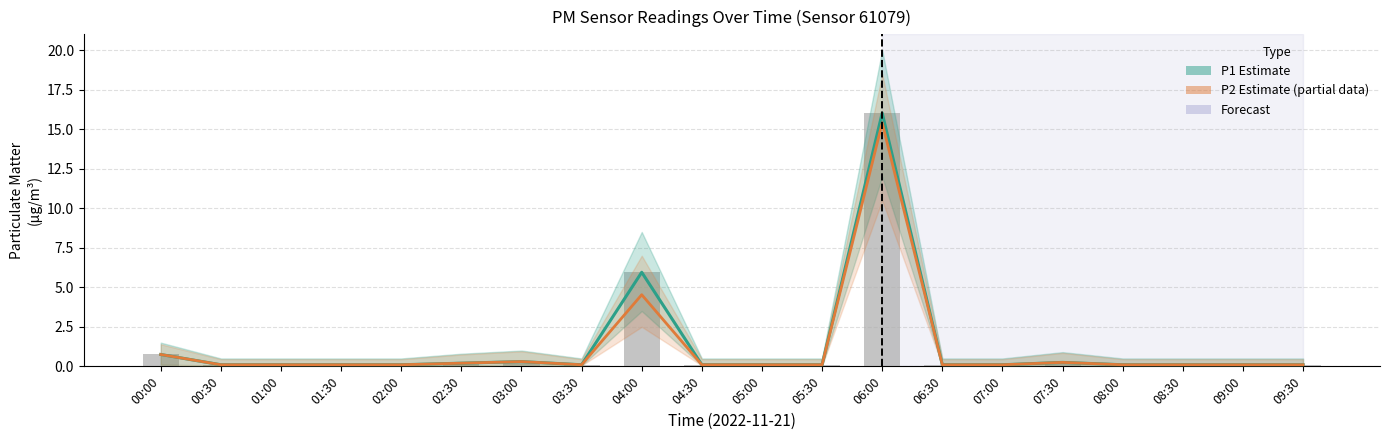

Rank the series at 04:30 from lowest to highest value.

P1 (Estimate), P2 (Estimate based on partial data), Raw readings